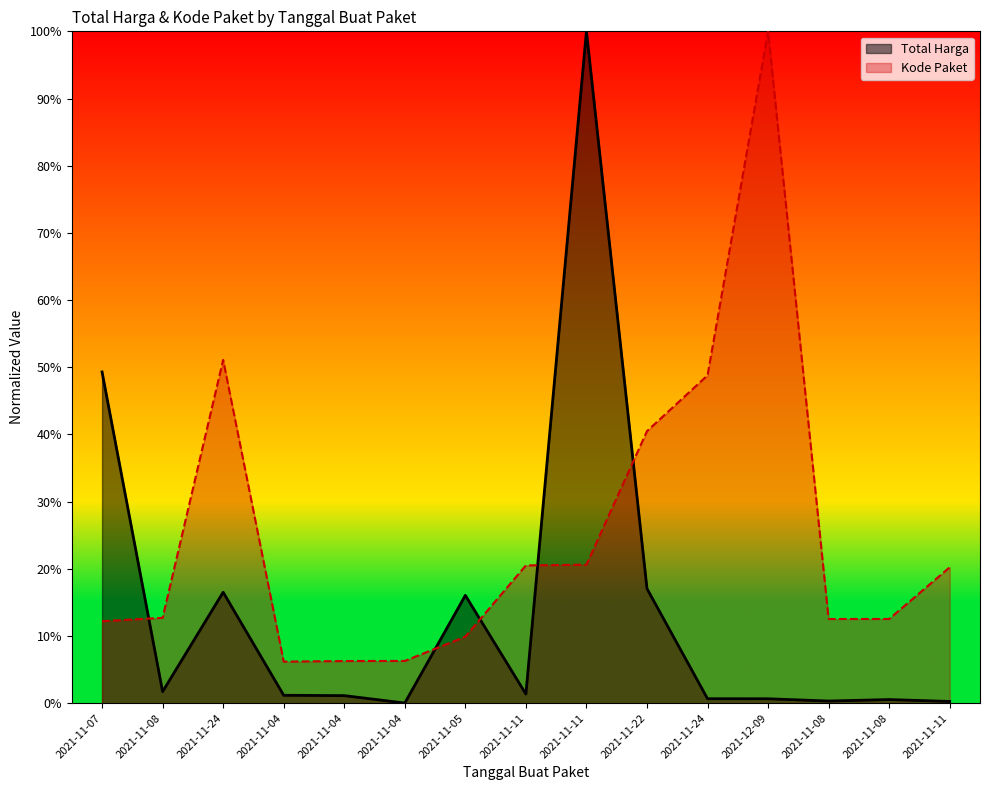

What is the sum of all Kode Paket values?

3.8